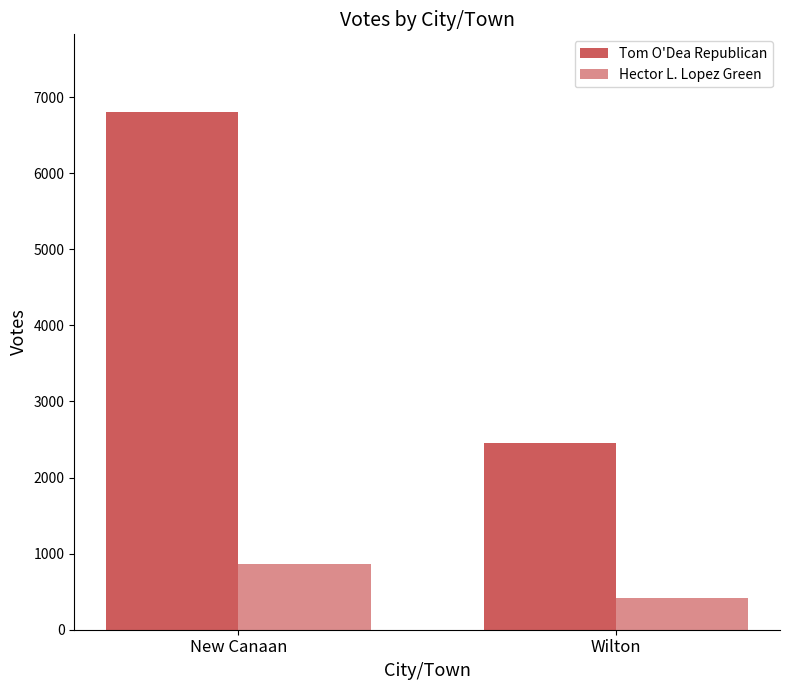

Reading left to right, list all the values displayed in this chart.

Tom O'Dea Republican: New Canaan=6803	Wilton=2458
Hector L. Lopez Green: New Canaan=869	Wilton=419